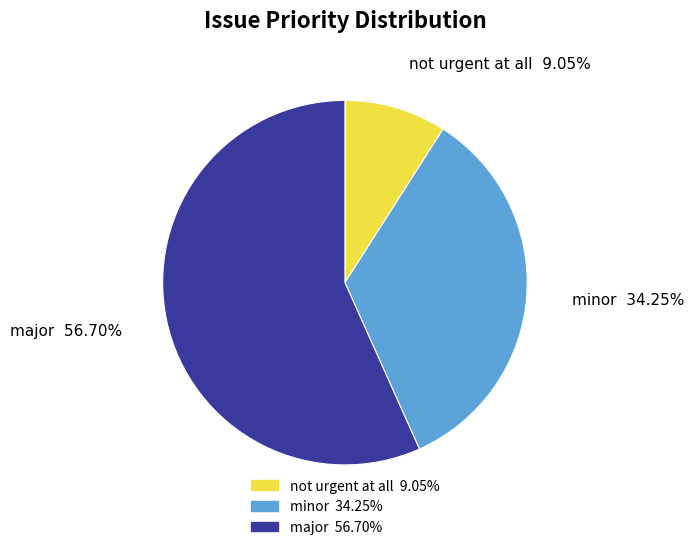

Which slice is the largest?

major 56.70%